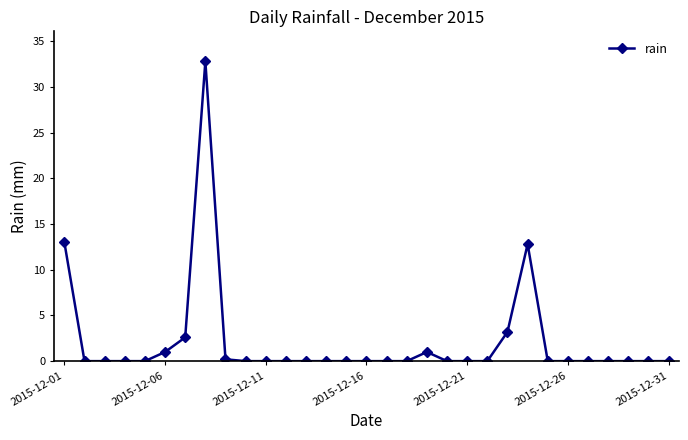

True or false: the data has more than 0 interior local peaks.

True